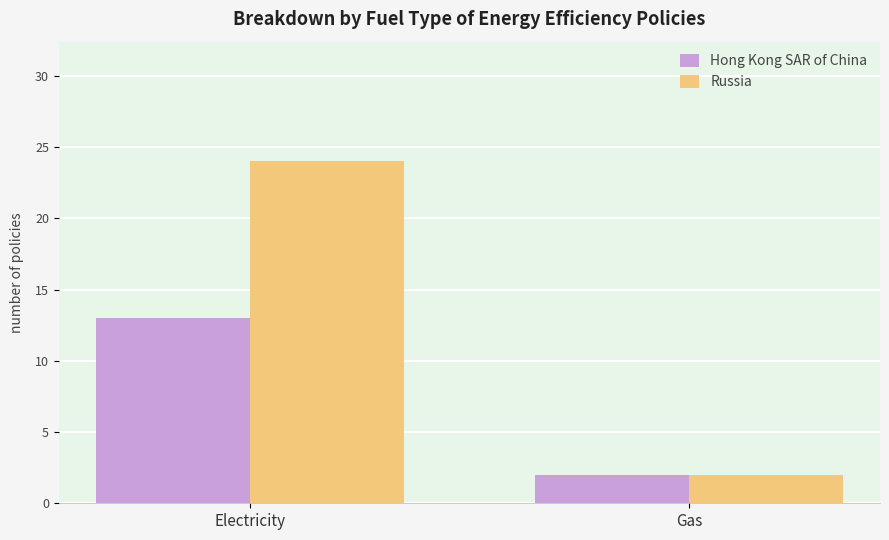

Reading left to right, list all the values displayed in this chart.

Hong Kong SAR of China: 13	2
Russia: 24	2